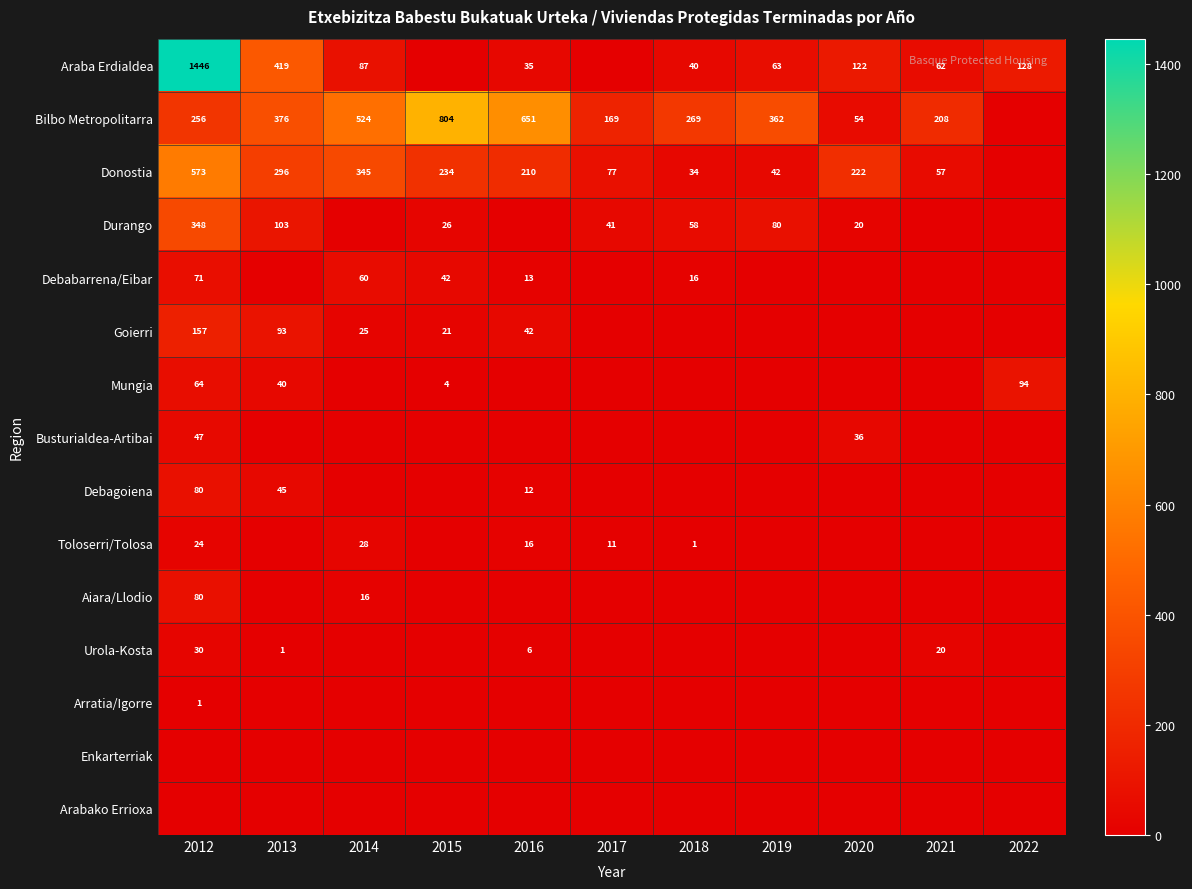

The Debabarrena/Eibar series shows 71 at 2012. True or false?

True